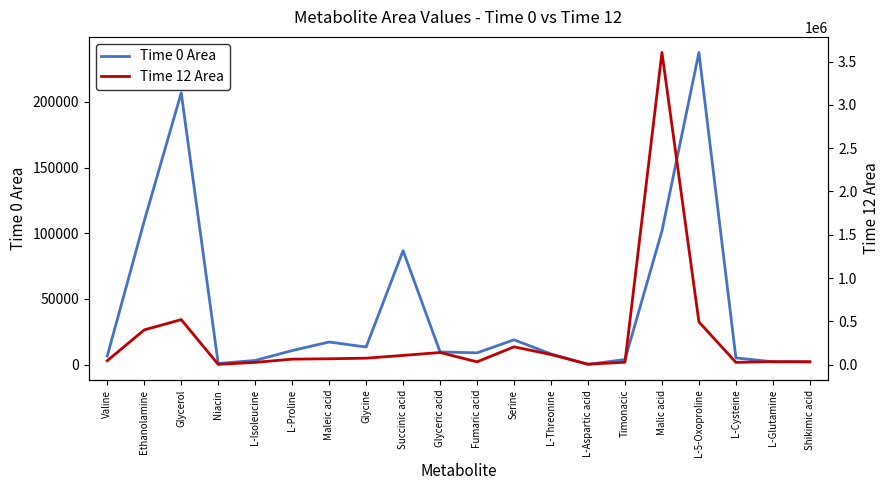

Which category has the highest value in the Time 12 Area series?

Malic acid